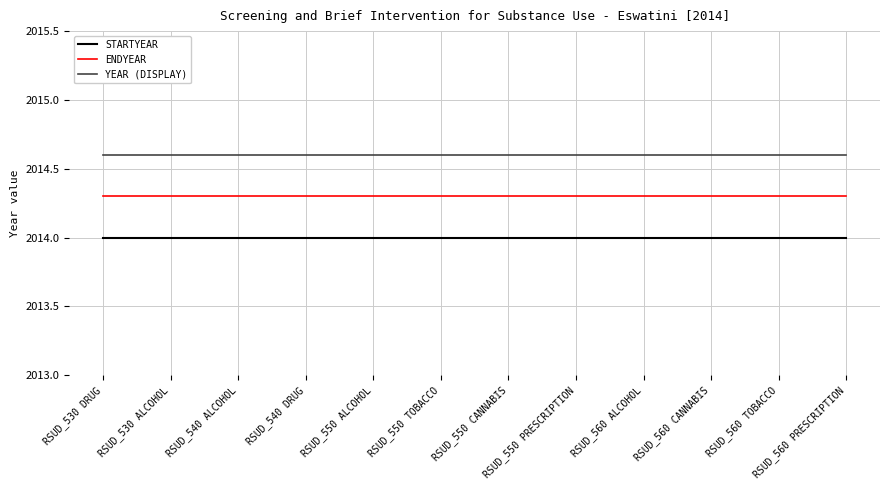

What value does the YEAR (DISPLAY) series have at RSUD_550 ALCOHOL?

2014.6